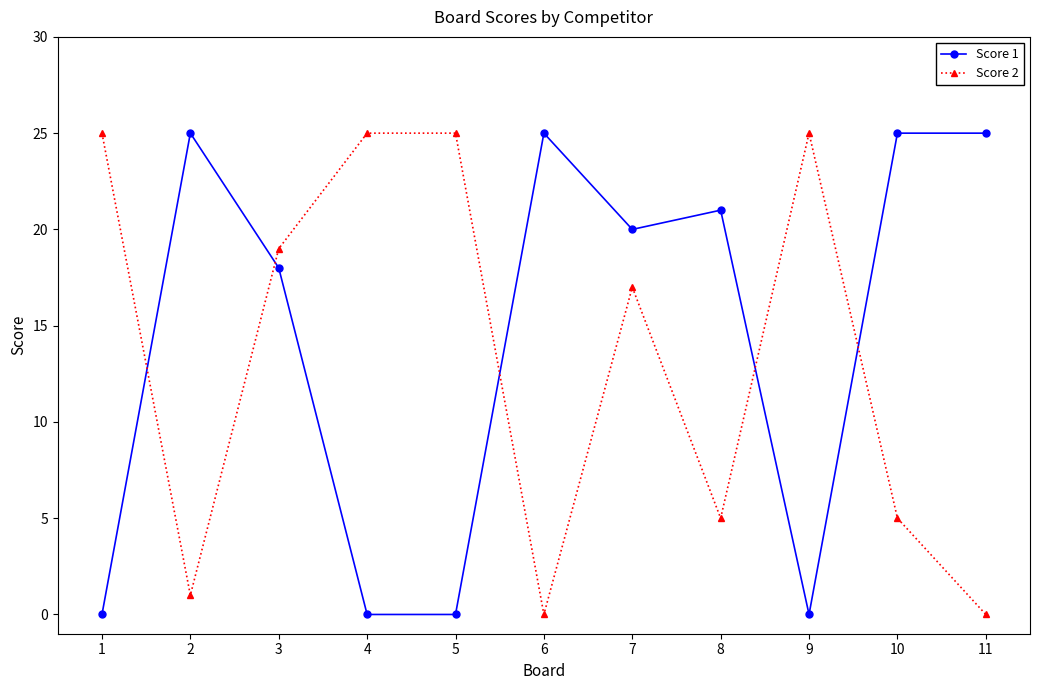

Is the value of Score 2 at 3 greater than the value of Score 1 at 10?

No